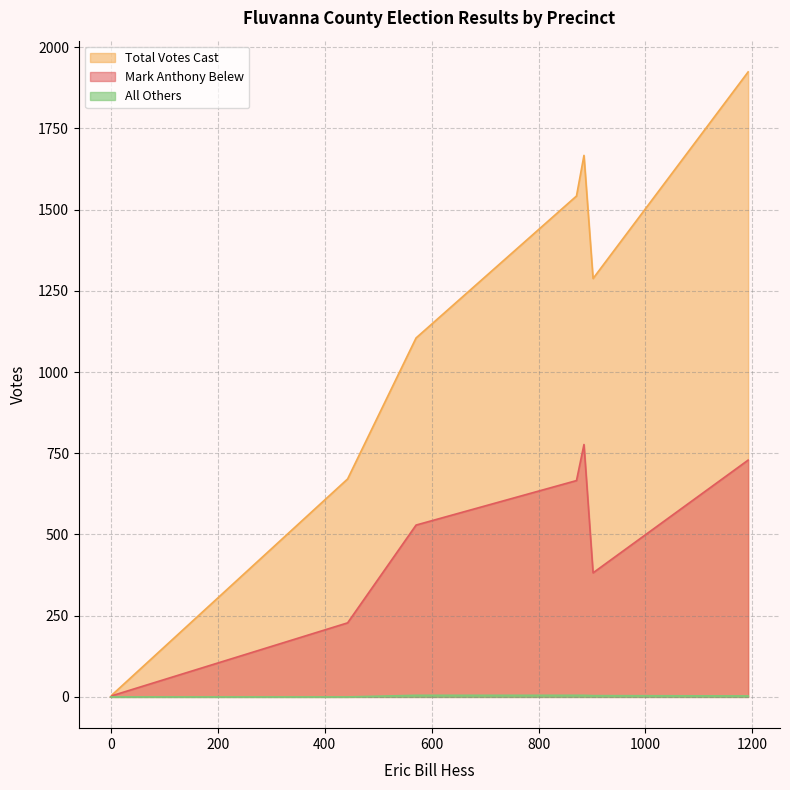

What are all the series names shown in the legend?

Mark Anthony Belew, Total Votes Cast, All Others